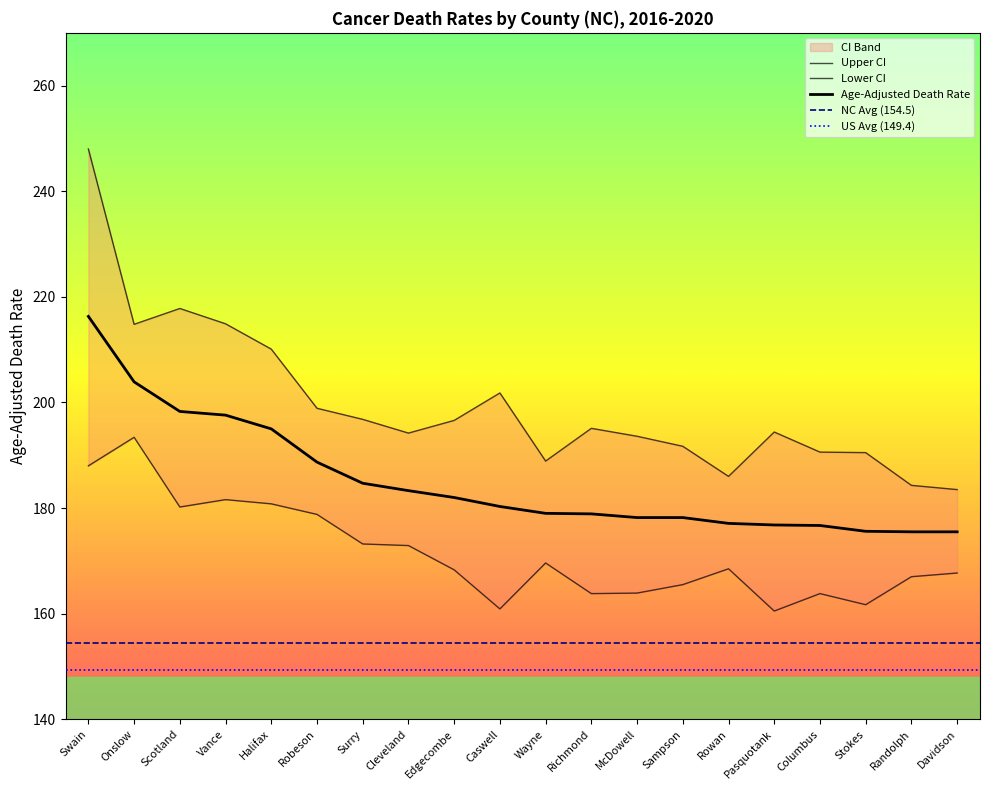

Is the value of Upper CI at Halifax greater than the value of Lower CI at Pasquotank?

Yes